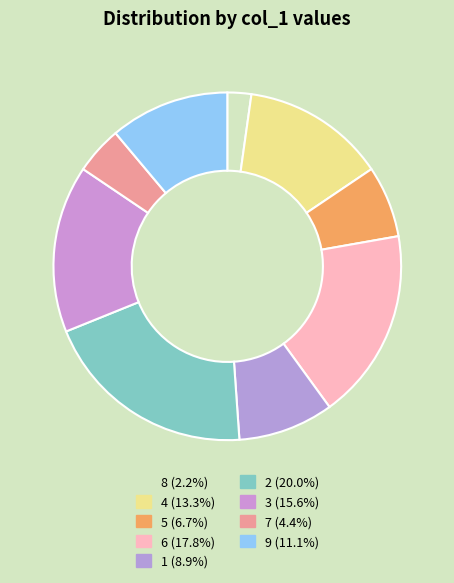

Which has a higher value, 8 or 4?

4